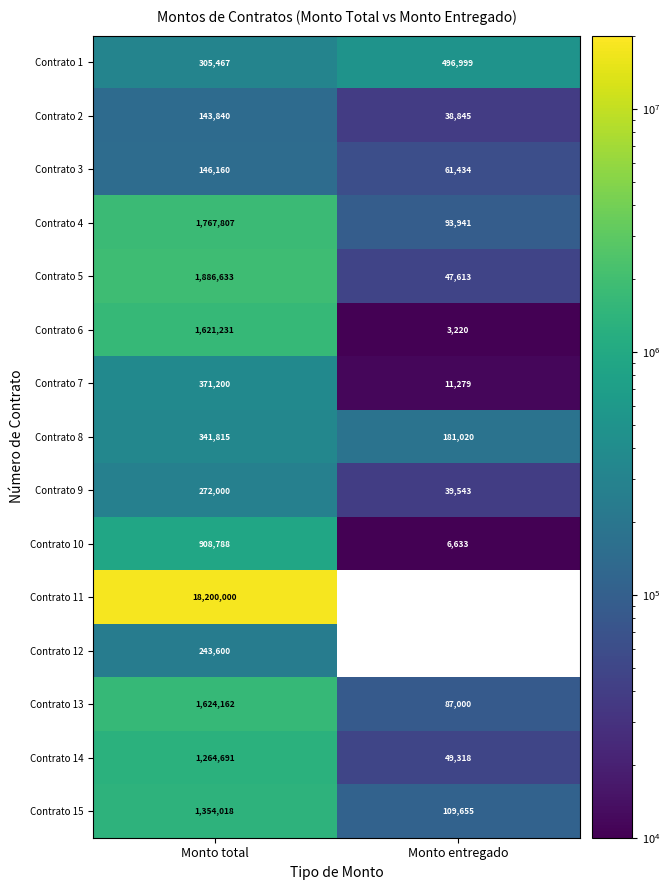

True or false: Contrato 6 has a value of 1003290 at Monto total.

False